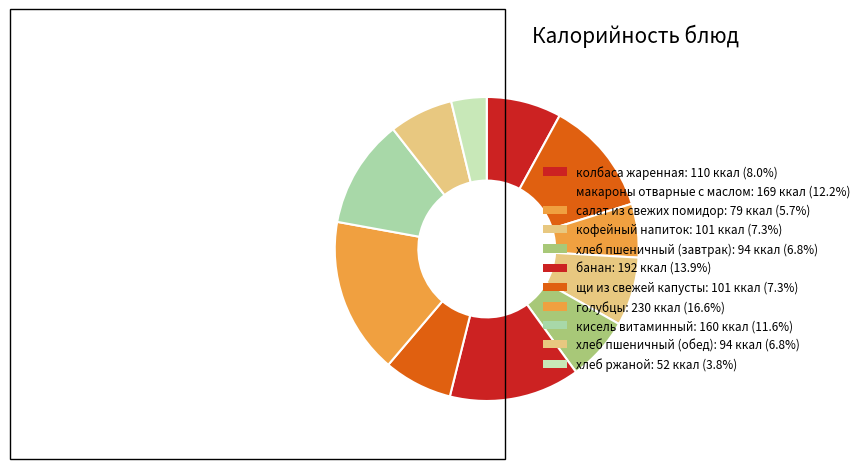

Which category has the smallest portion of the pie?

хлеб ржаной